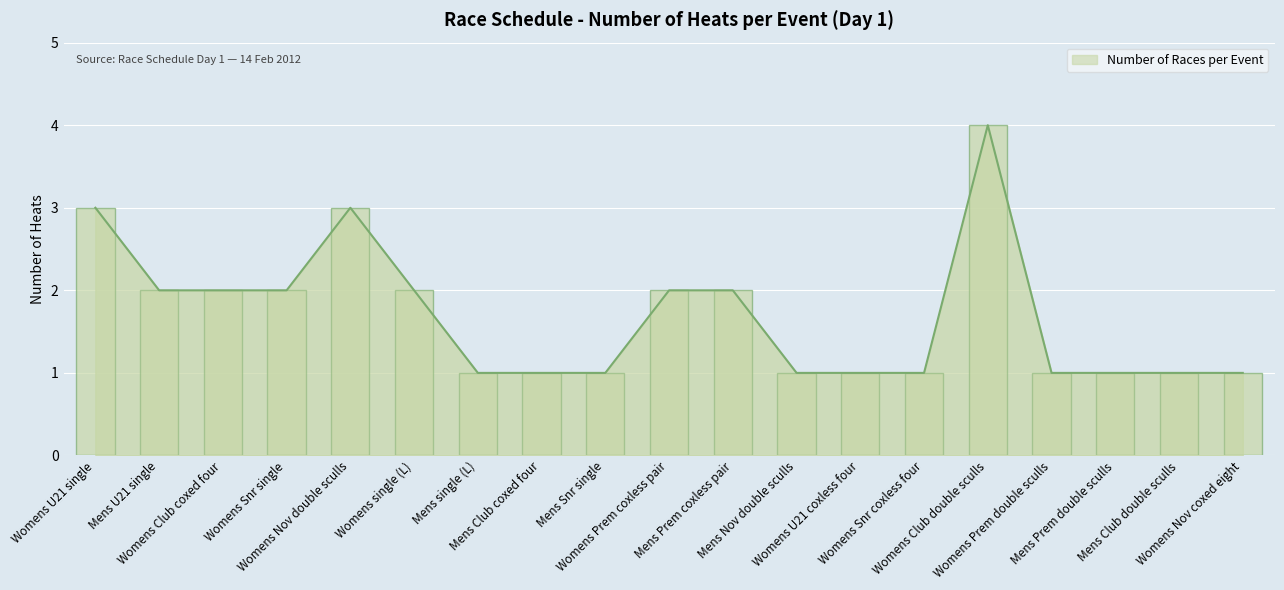

Reading left to right, transcribe all the data shown in this chart.

3	2	2	2	3	2	1	1	1	2	2	1	1	1	4	1	1	1	1